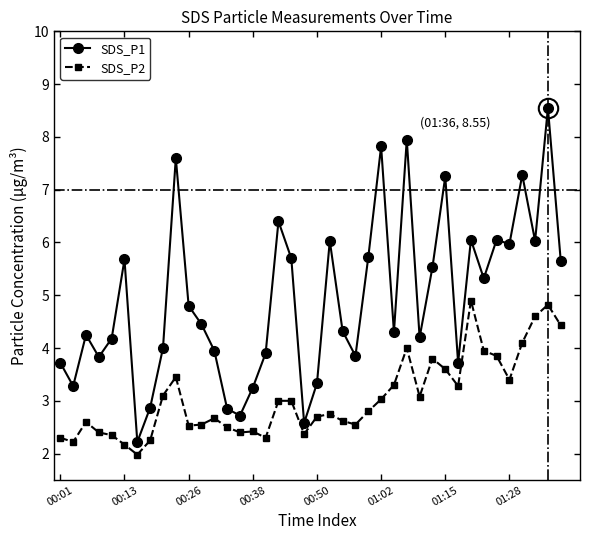

True or false: SDS_P1 and SDS_P2 intersect in this chart.

False